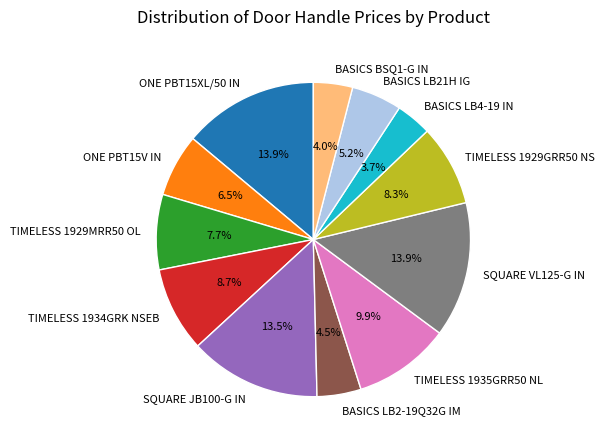

Is there a majority slice in this chart?

No